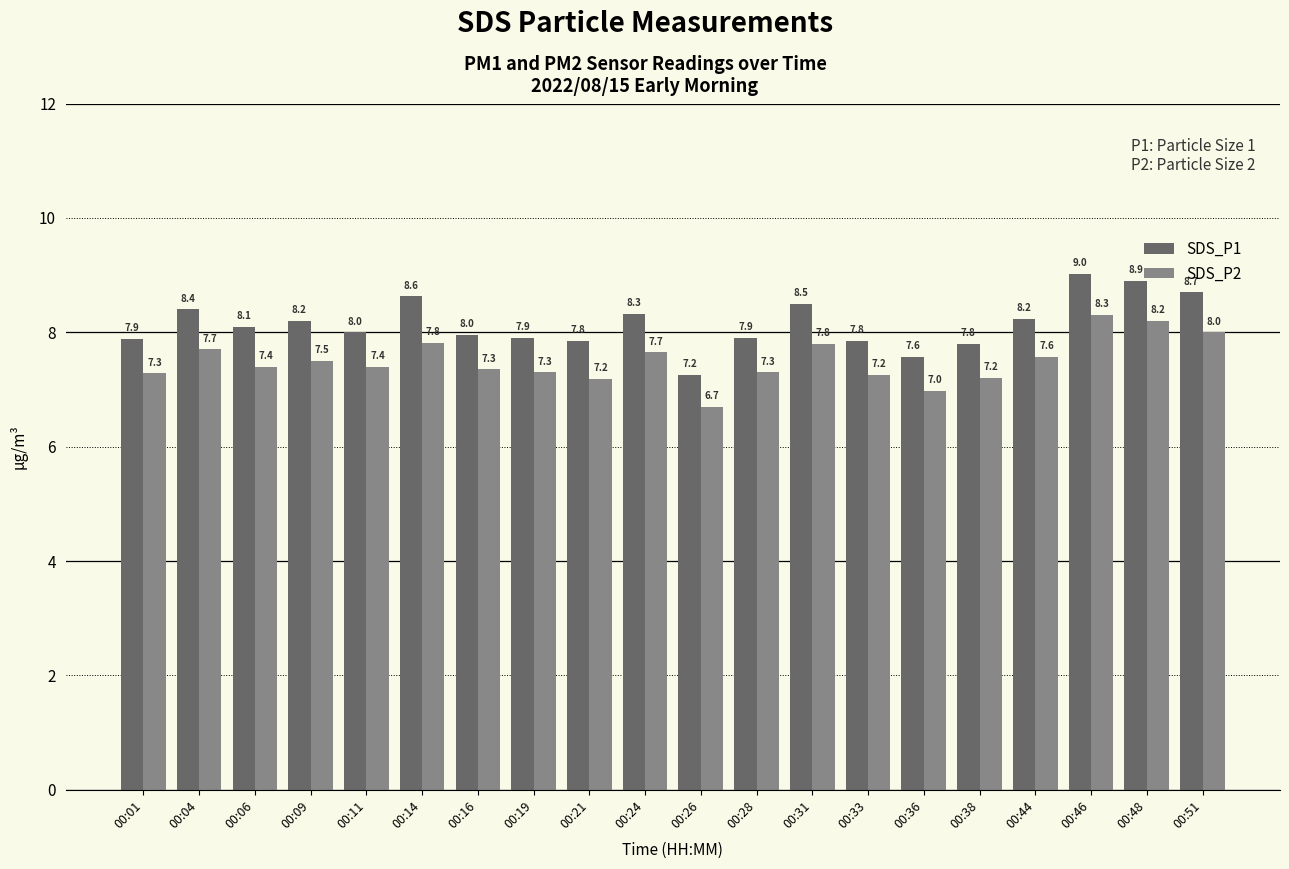

Which label corresponds to the largest value in the chart?

00:46